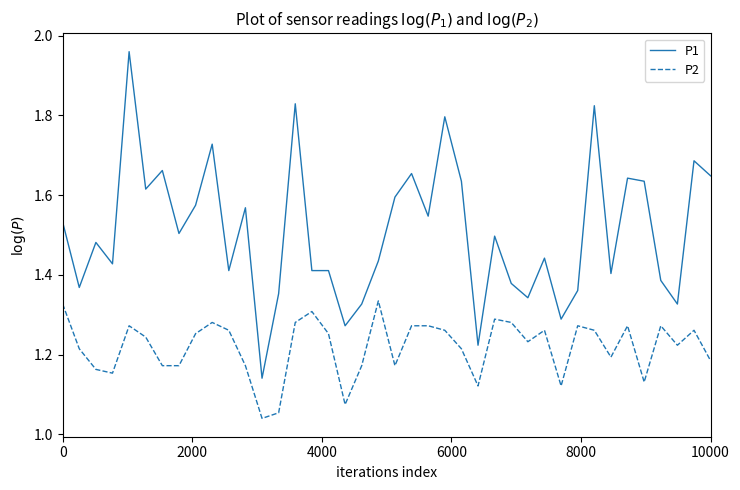

True or false: P2 and P1 cross at least once.

False